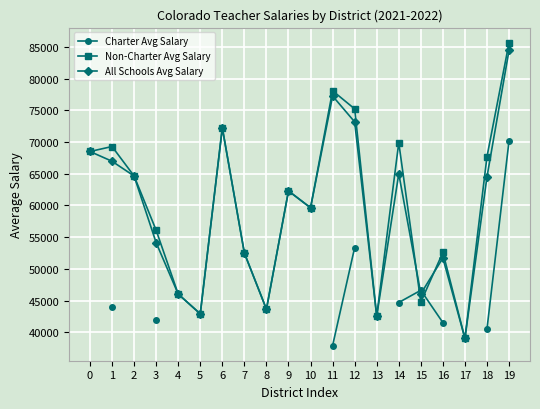

Rank the categories by Non-Charter Avg Salary value from highest to lowest.

19, 11, 12, 6, 14, 1, 0, 18, 2, 9, 10, 3, 16, 7, 4, 15, 8, 5, 13, 17